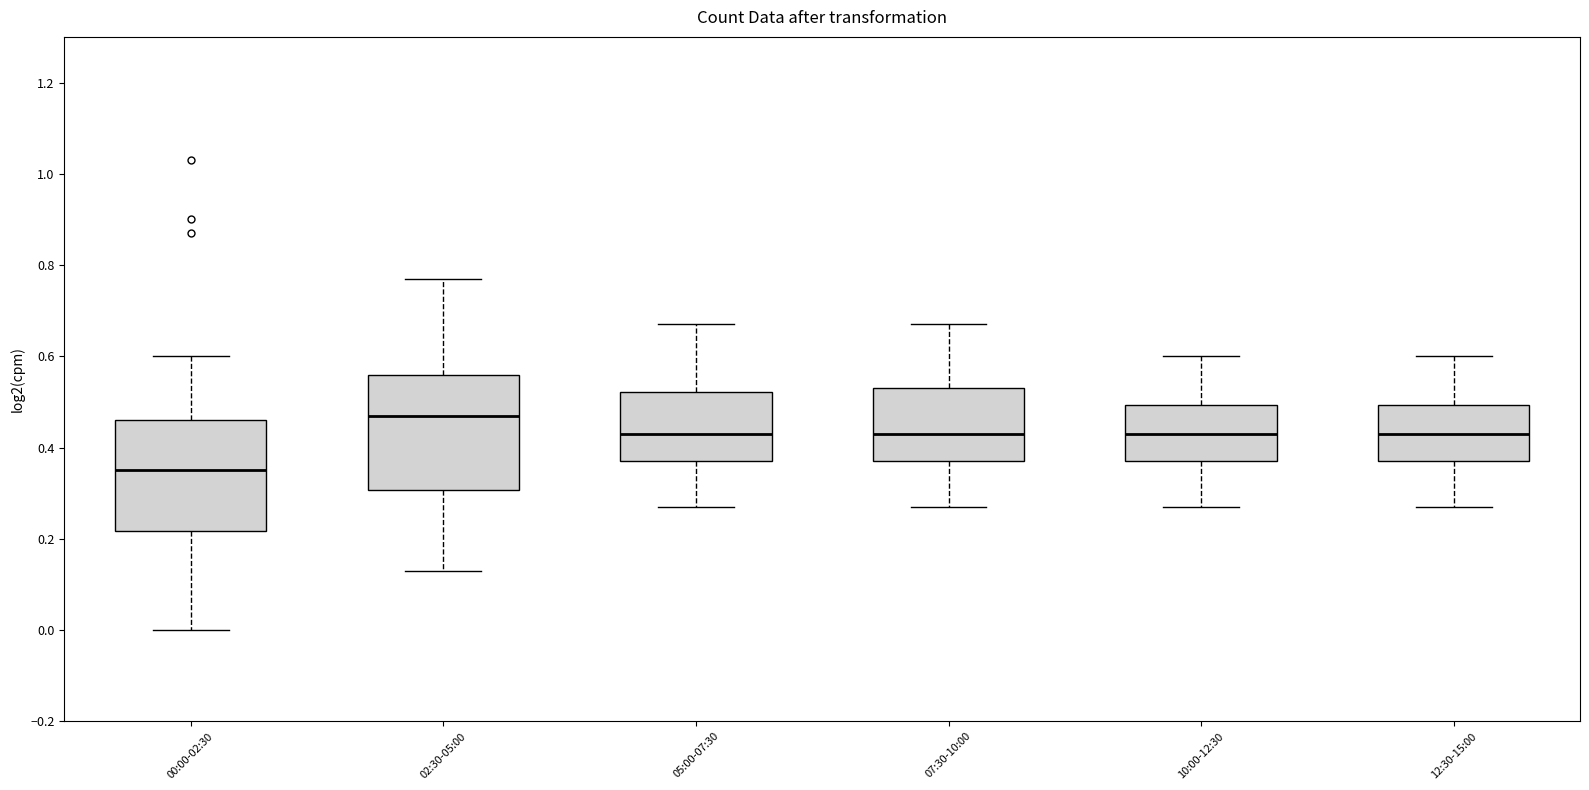

Which box has the lowest median line?

00:00-02:30